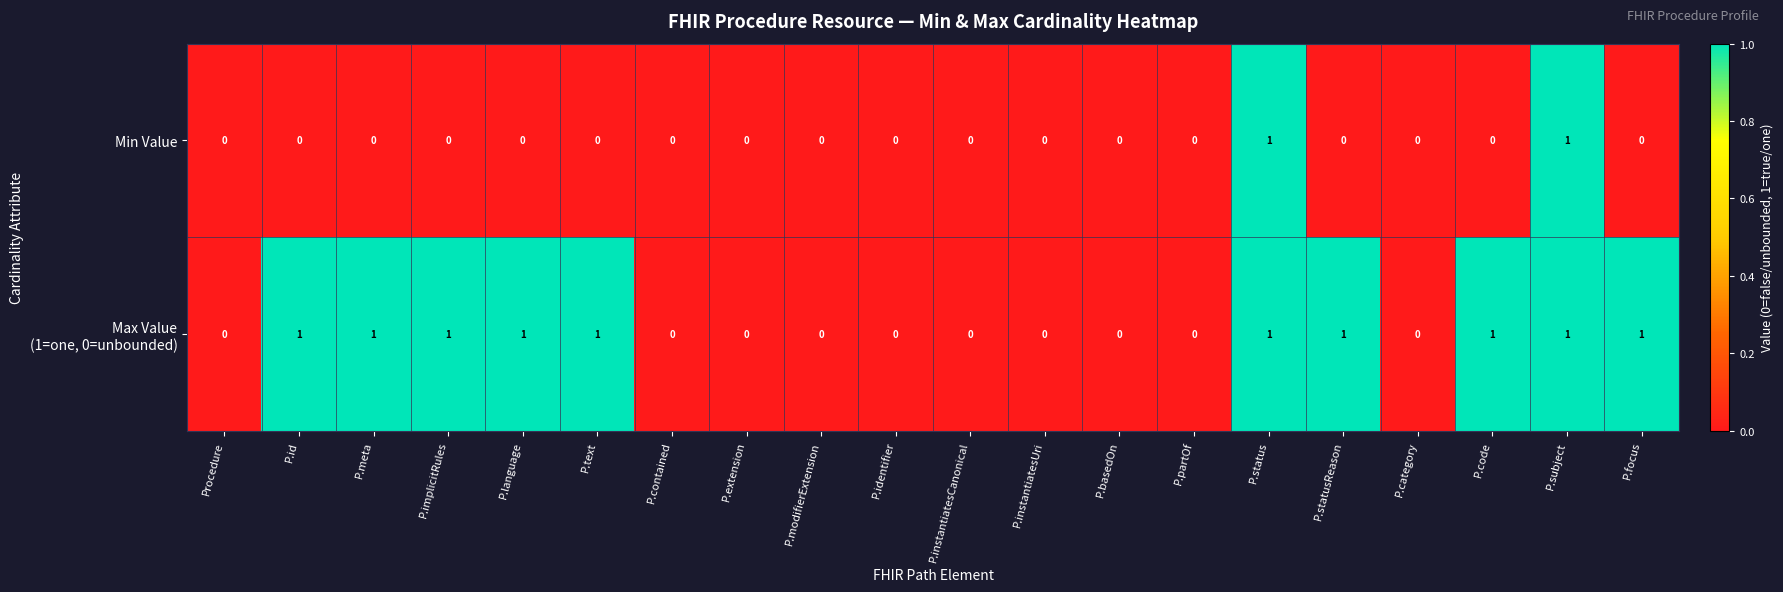

Count the Min Value values in the range 0 to 1.

20